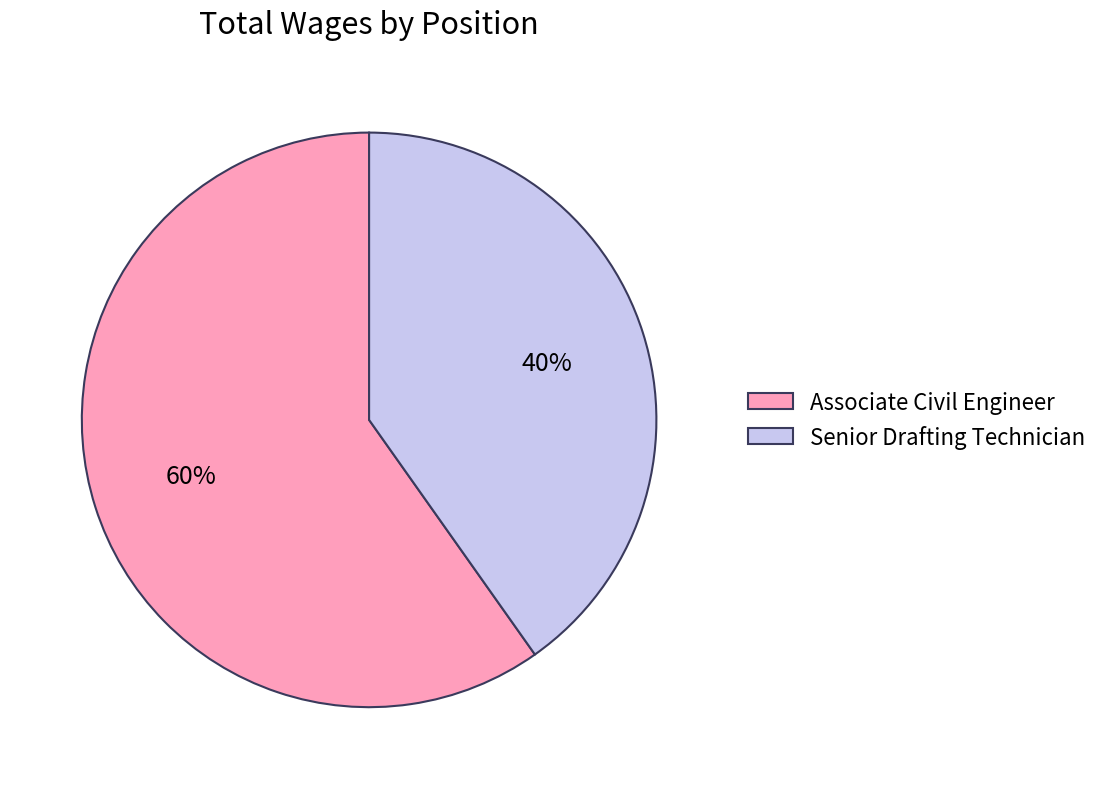

True or false: Senior Drafting Technician accounts for 40% of the total.

True